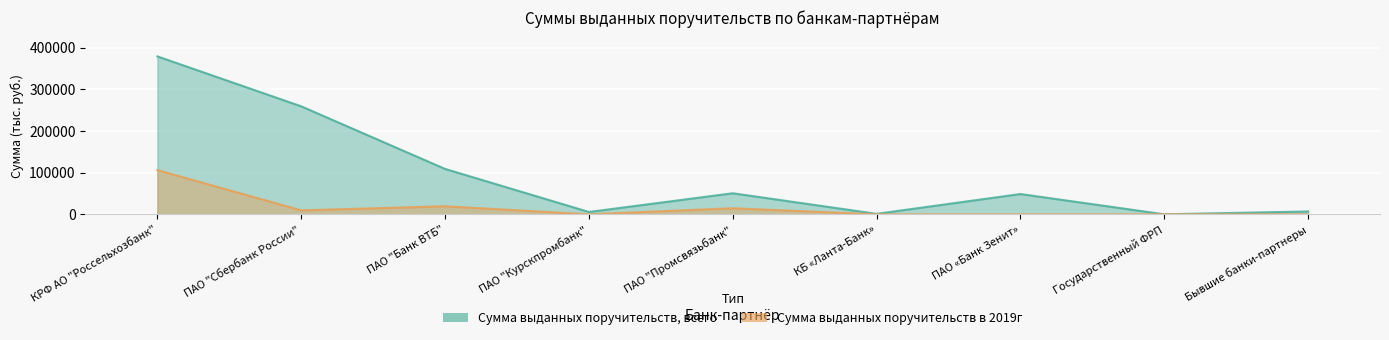

Reading left to right, list all the values displayed in this chart.

Сумма выданных поручительств, всего: КРФ АО "Россельхозбанк"=379251.5	ПАО "Сбербанк России"=259303.3	ПАО "Банк ВТБ"=108984.8	ПАО "Курскпромбанк"=5575.0	ПАО "Промсвязьбанк"=50512.5	КБ «Ланта-Банк»=1108.0	ПАО «Банк Зенит»=48683.0	Государственный ФРП=0.0	Бывшие банки-партнеры=6800.0
Сумма выданных поручительств в 2019г: КРФ АО "Россельхозбанк"=106075.0	ПАО "Сбербанк России"=9500.0	ПАО "Банк ВТБ"=19281.9	ПАО "Курскпромбанк"=0.0	ПАО "Промсвязьбанк"=14500.0	КБ «Ланта-Банк»=0.0	ПАО «Банк Зенит»=0.0	Государственный ФРП=0.0	Бывшие банки-партнеры=0.0